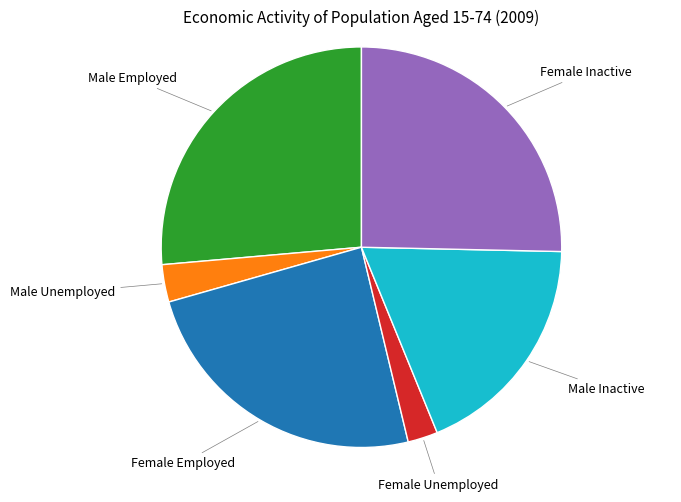

Is there any slice that represents more than half of the pie?

No